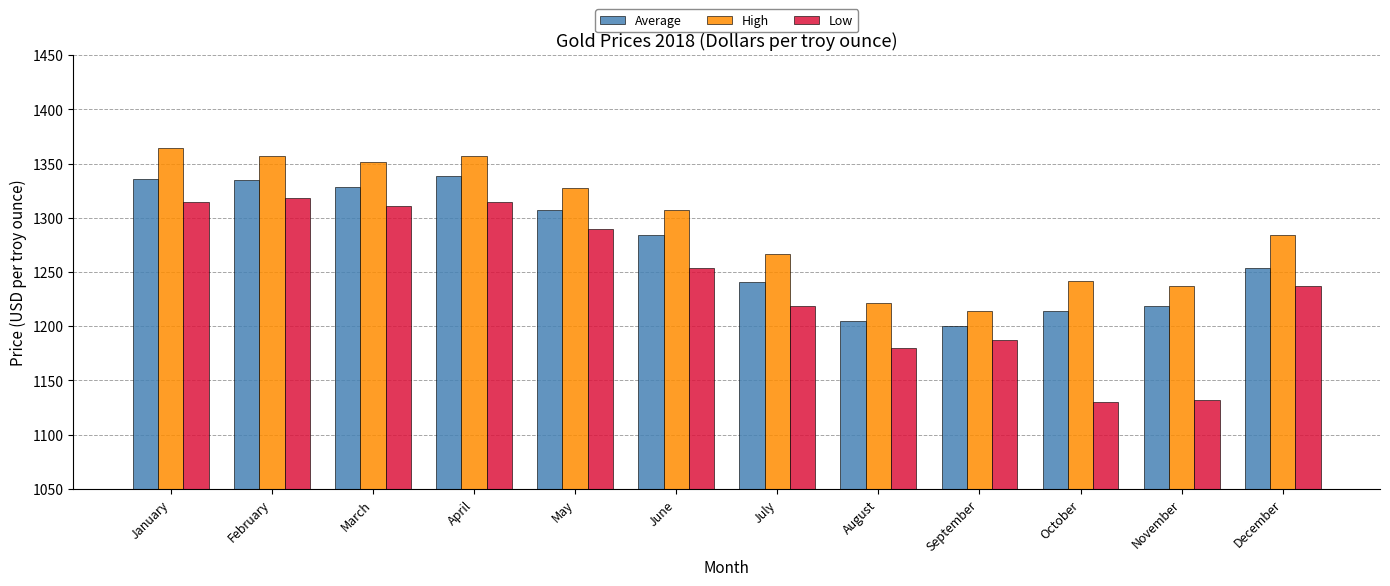

Rank the series at February from highest to lowest value.

High, Average, Low